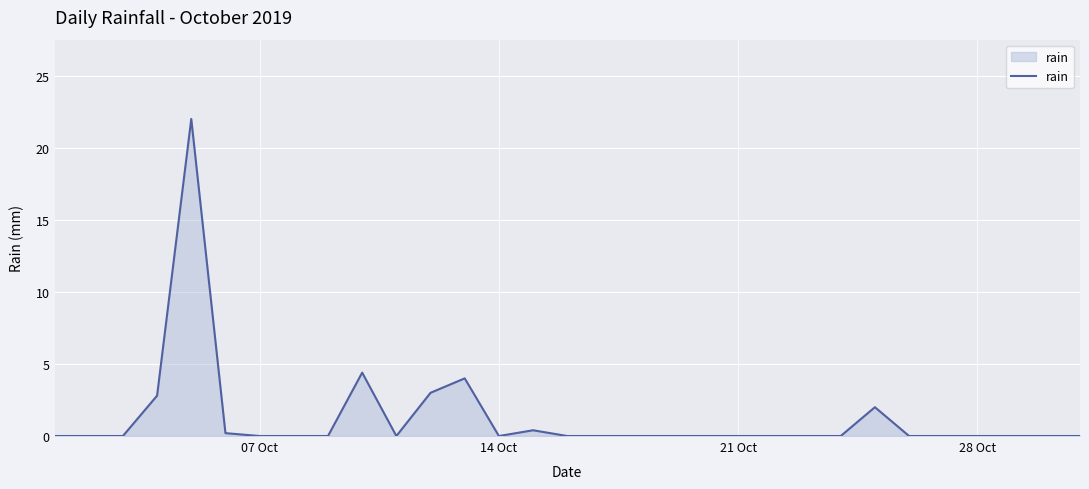

Count the number of data series in this chart.

1